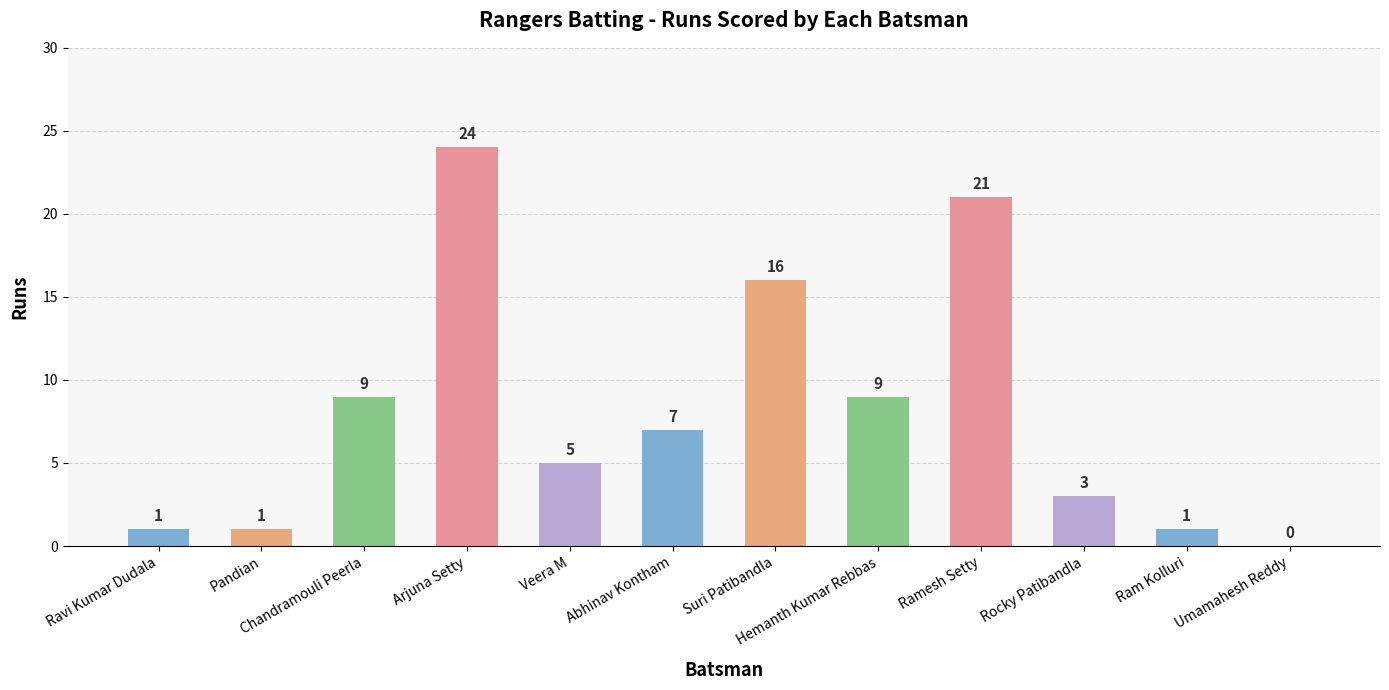

How many distinct data groups are displayed?

1